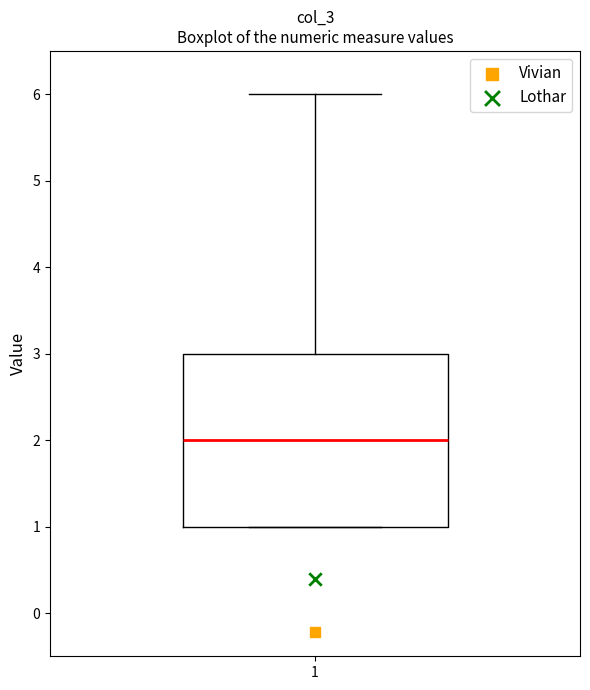

Transcribe this box plot: give where the median line is, the range the box spans, and where the two whiskers end, as read against the y-axis. The values are not printed on the chart, so give them approximately, as read against the axis.

median 2, box 1 to 3, whiskers 1 to 6